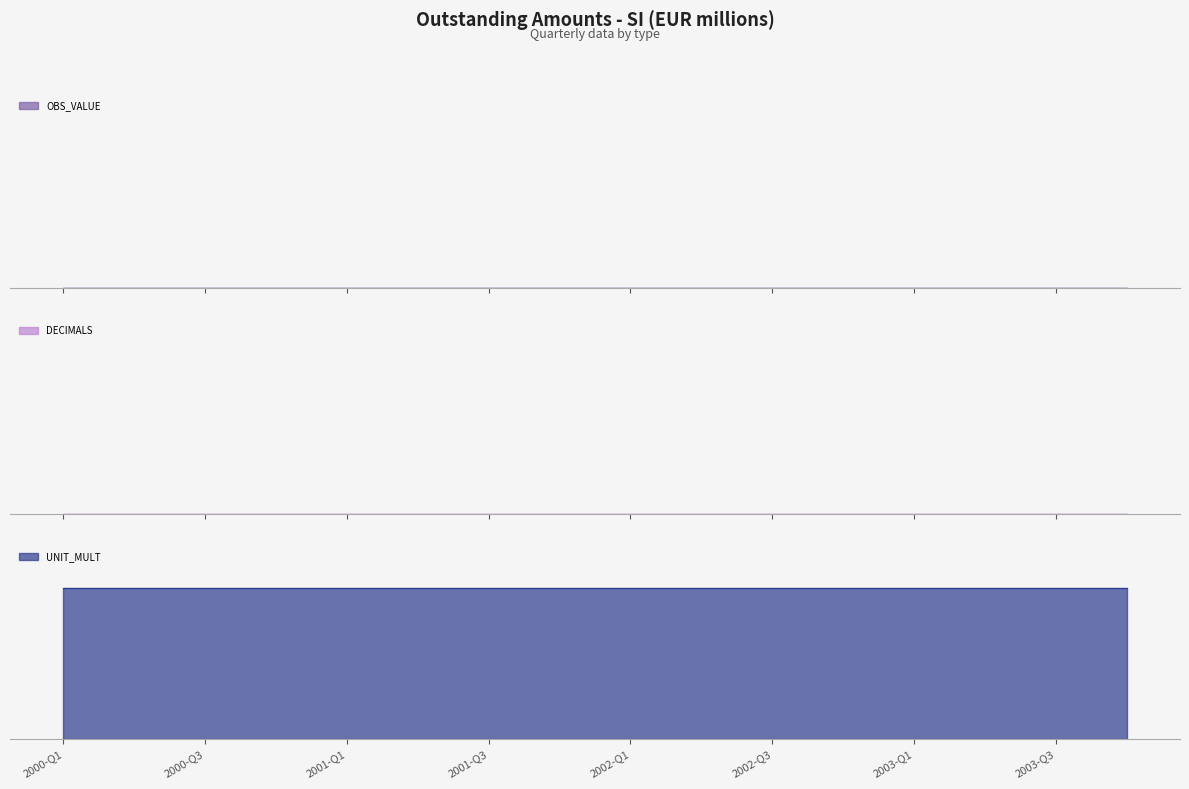

What is the label of the 5th point from the right?

2002-Q4